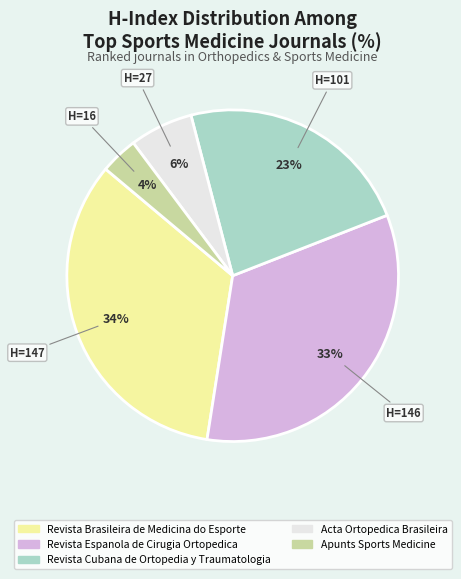

The Revista Brasileira de Medicina do Esporte slice represents 43% of the pie. True or false?

False